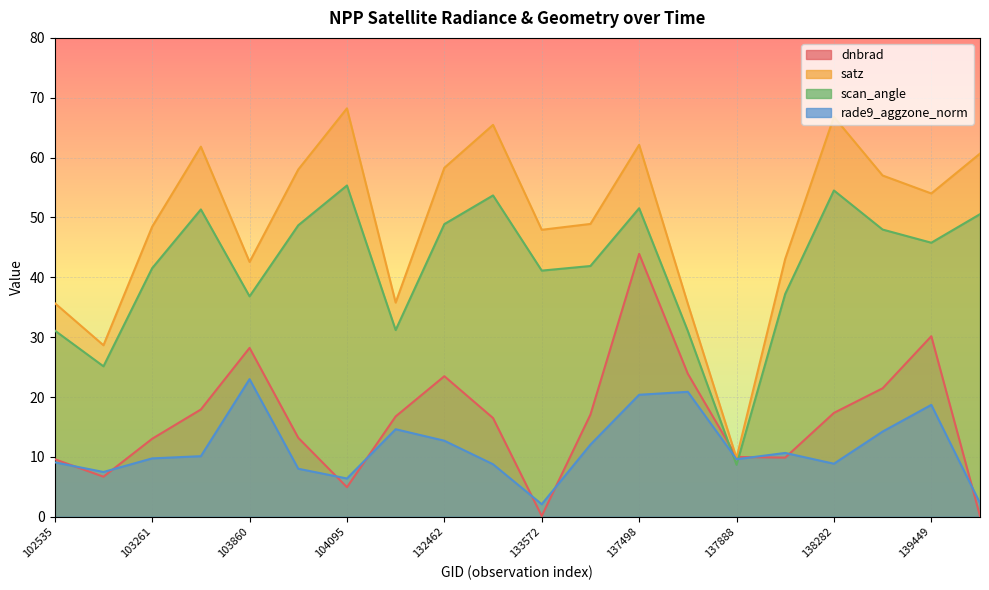

Reading left to right, transcribe all the data shown in this chart.

dnbrad: 102535=9.6	102904=6.7	103261=13.0	103381=17.9	103860=28.2	103979=13.2	104095=4.9	104455=16.8	132462=23.5	133559=16.5	133572=0.1	137307=17.1	137498=43.9	137701=23.9	137888=10.0	138269=9.9	138282=17.4	138477=21.5	139449=30.2	139462=0.1
satz: 102535=35.7	102904=28.6	103261=48.5	103381=61.8	103860=42.6	103979=58.0	104095=68.2	104455=35.8	132462=58.3	133559=65.5	133572=47.9	137307=48.9	137498=62.1	137701=35.6	137888=9.8	138269=43.1	138282=66.8	138477=57.0	139449=54.0	139462=60.7
scan_angle: 102535=31.1	102904=25.1	103261=41.5	103381=51.3	103860=36.8	103979=48.7	104095=55.3	104455=31.2	132462=48.9	133559=53.7	133572=41.1	137307=41.9	137498=51.5	137701=31.0	137888=8.7	138269=37.2	138282=54.5	138477=48.0	139449=45.8	139462=50.5
rade9_aggzone_norm: 102535=9.1	102904=7.5	103261=9.8	103381=10.1	103860=23.0	103979=8.0	104095=6.4	104455=14.6	132462=12.7	133559=8.8	133572=2.1	137307=12.1	137498=20.4	137701=20.9	137888=9.6	138269=10.7	138282=8.9	138477=14.2	139449=18.7	139462=2.3